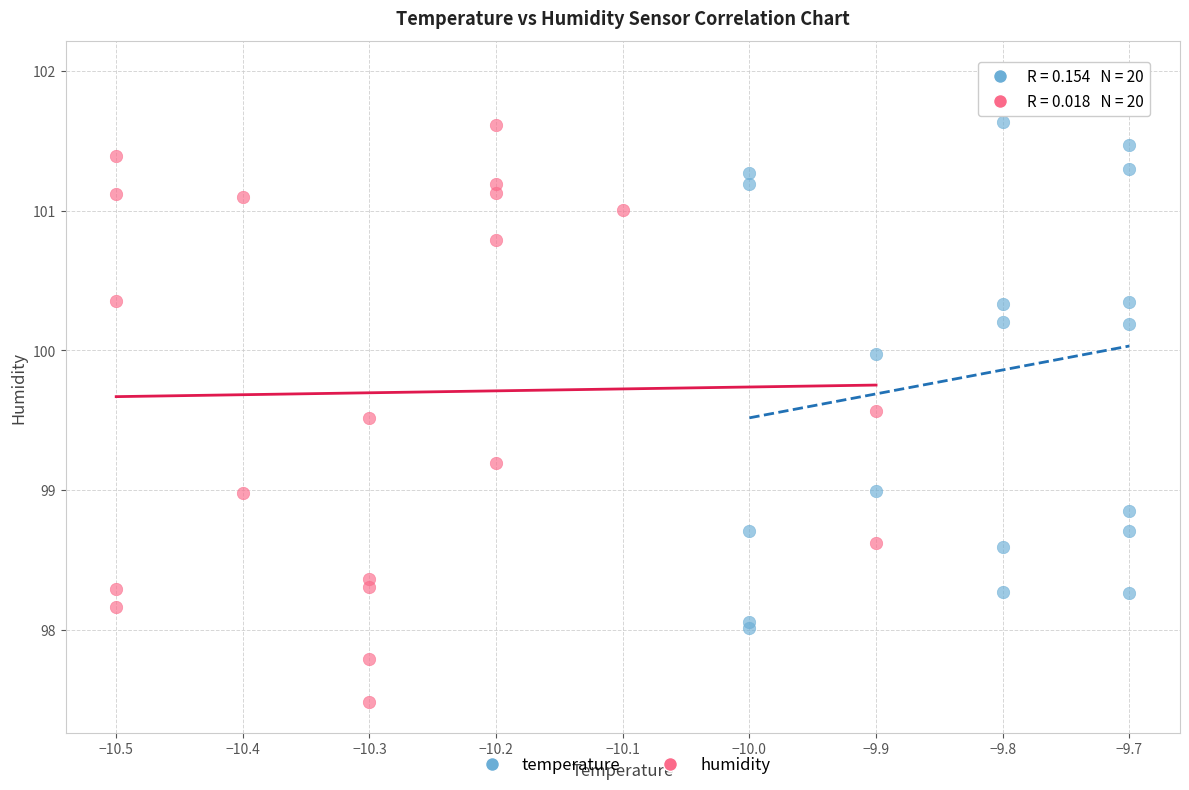

What are all the series names shown in the legend?

temperature, humidity